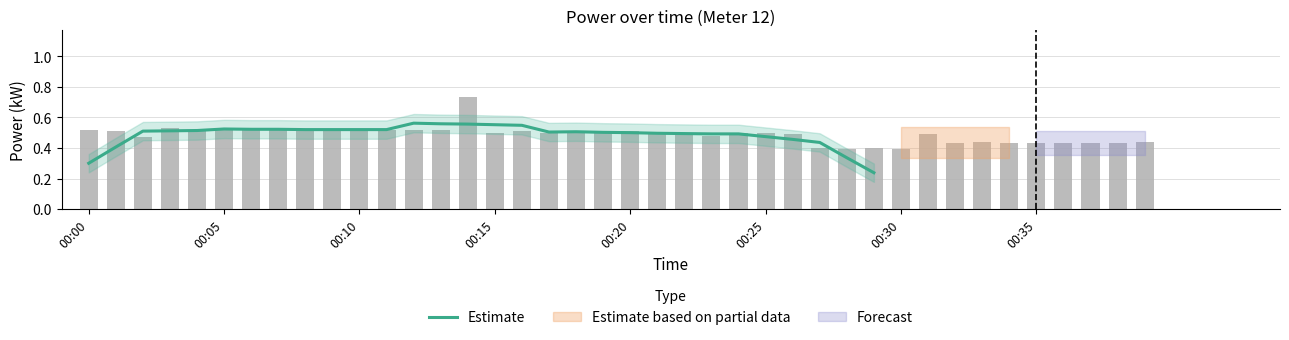

How many values are between 0 and 1?

30